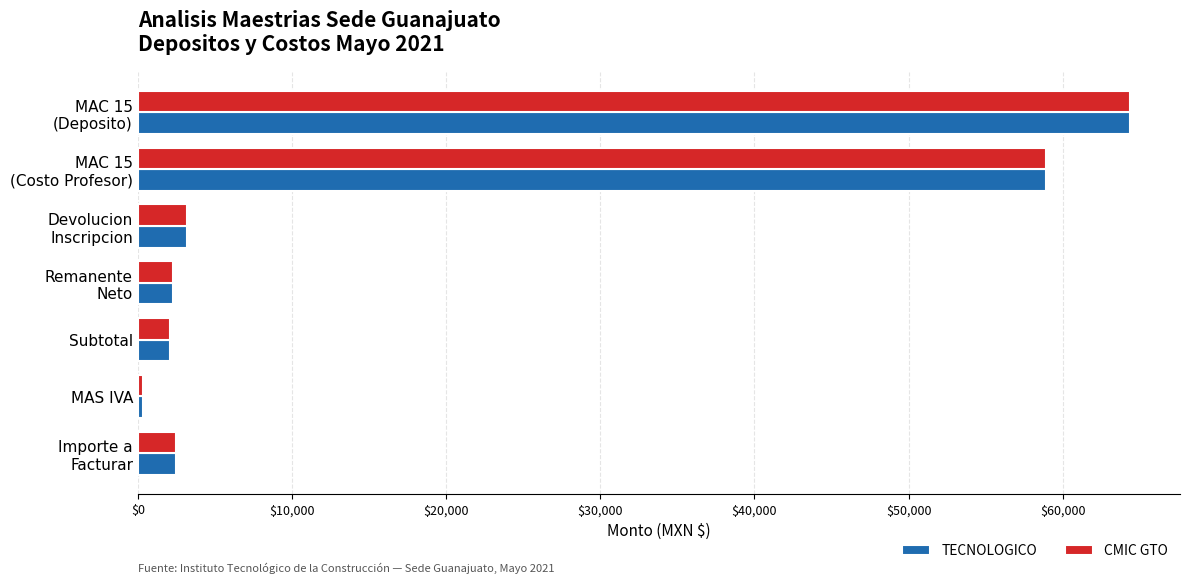

What is the maximum value shown in the chart?

64394.0